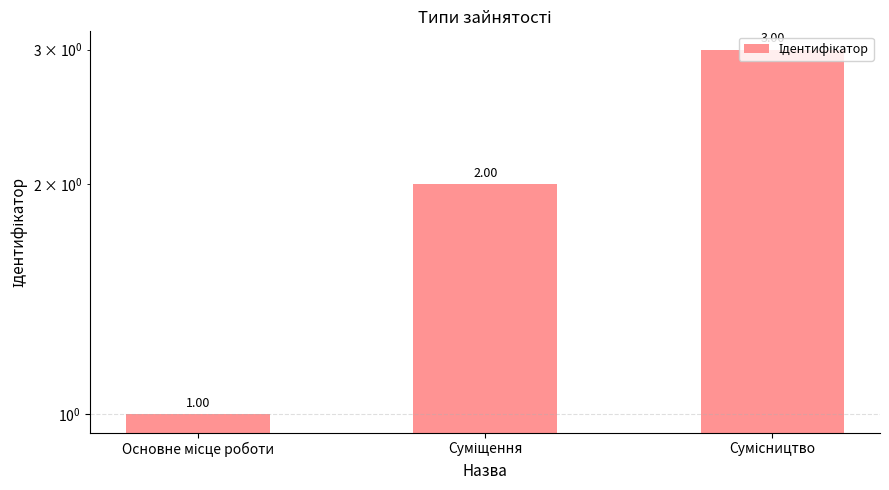

Reading left to right, what are all the values shown in this chart?

1	2	3